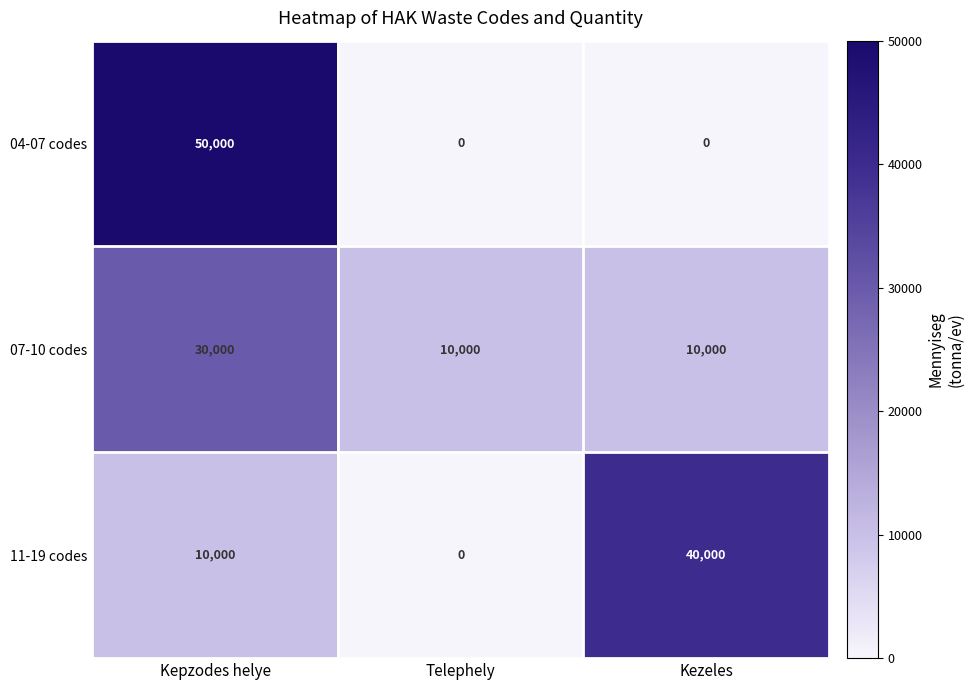

What value does the 11-19 codes series have at Kezeles?

40000